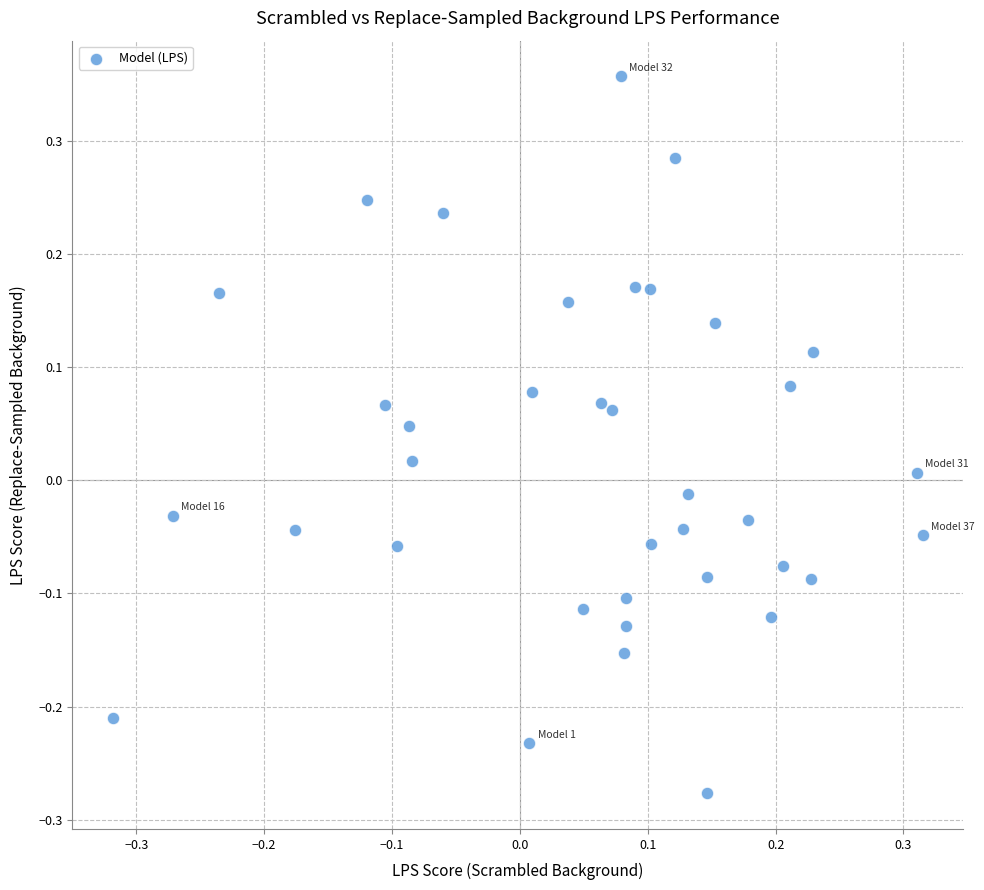

What is the range of X values (max minus min)?

0.6